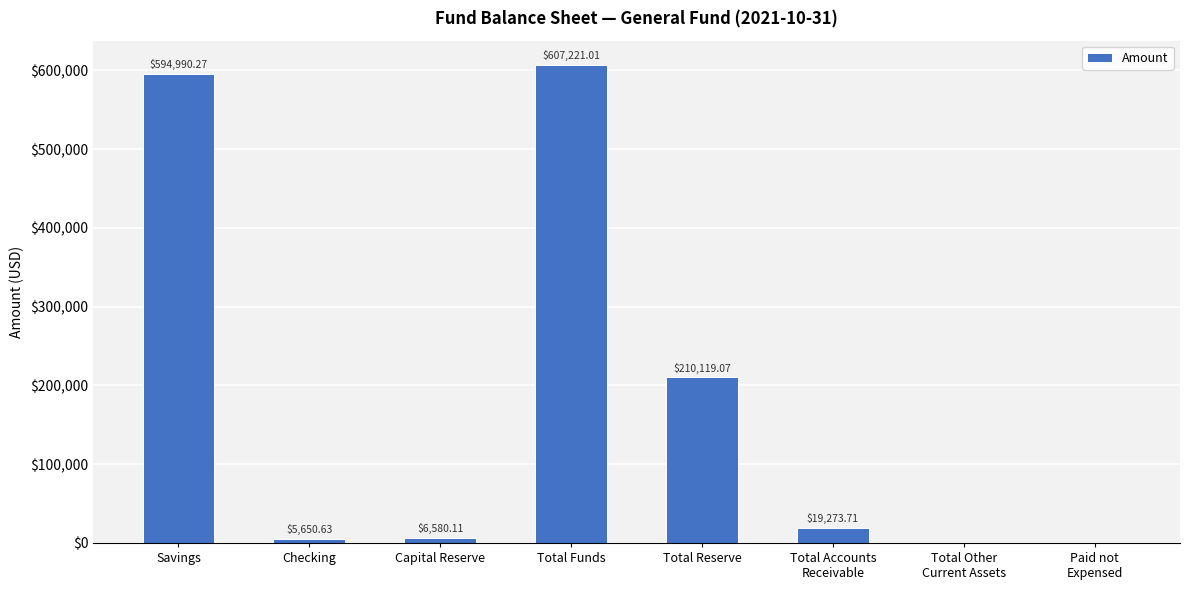

Are the bars horizontal?

No